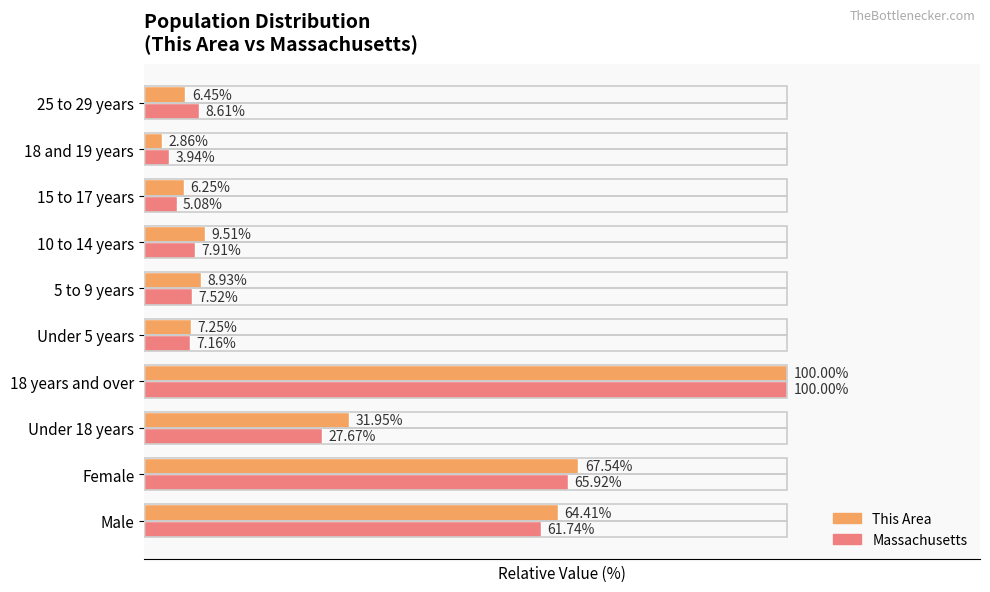

Rank the series by their average value, from highest to lowest.

This Area, Massachusetts